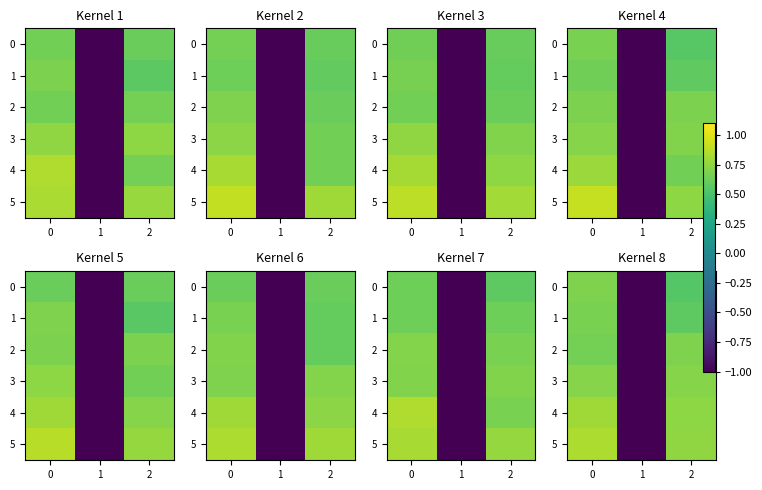

How many distinct data groups are displayed?

6